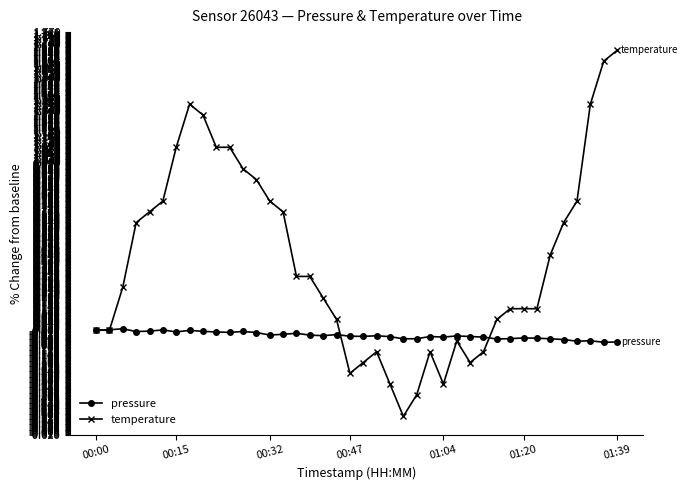

At how many categories does at least one series exceed 1?

8